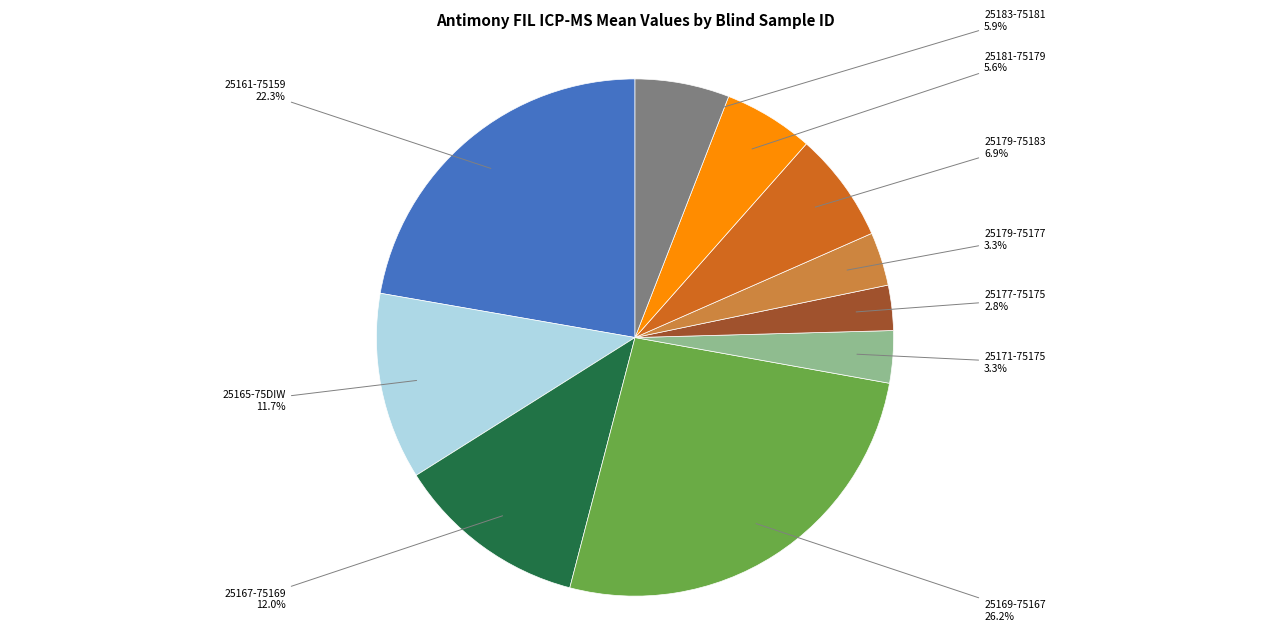

To the nearest percent, what is the difference between the 25169-75167 and 25161-75159 slice percentages?

4%